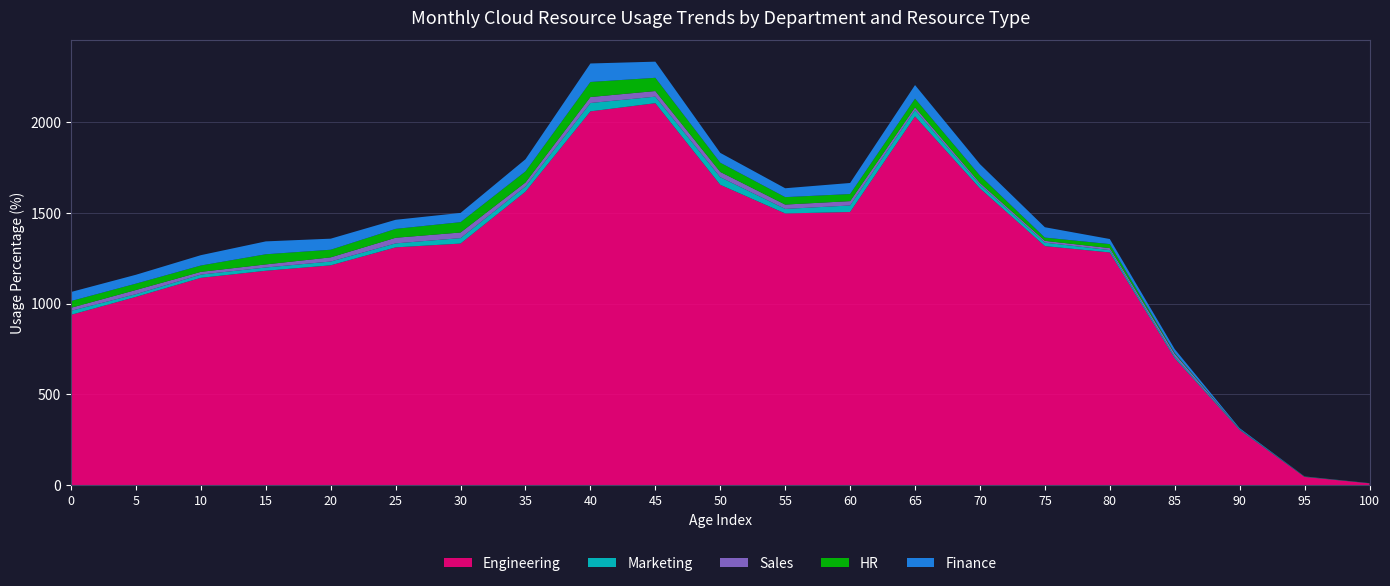

Reading right to left, what are all the values shown in this chart?

Engineering: 100=10	95=45	90=304	85=700	80=1283	75=1318	70=1636	65=2033	60=1506	55=1498	50=1656	45=2106	40=2061	35=1618	30=1332	25=1311	20=1212	15=1182	10=1143	5=1038	0=939
Marketing: 100=1	95=0	90=3	85=9	80=13	75=19	70=20	65=35	60=36	55=25	50=42	45=36	40=46	35=29	30=30	25=22	20=21	15=18	10=18	5=15	0=22
Sales: 100=0	95=1	90=1	85=15	80=11	75=10	70=10	65=15	60=24	55=24	50=29	45=31	40=33	35=22	30=31	25=31	20=23	15=17	10=15	5=23	0=17
HR: 100=0	95=1	90=1	85=5	80=22	75=18	70=41	65=48	60=39	55=41	50=51	45=73	40=83	35=61	30=57	25=49	20=42	15=56	10=35	5=35	0=37
Finance: 100=0	95=1	90=5	85=21	80=28	75=57	70=63	65=75	60=61	55=49	50=54	45=89	40=102	35=67	30=51	25=50	20=61	15=71	10=57	5=49	0=50